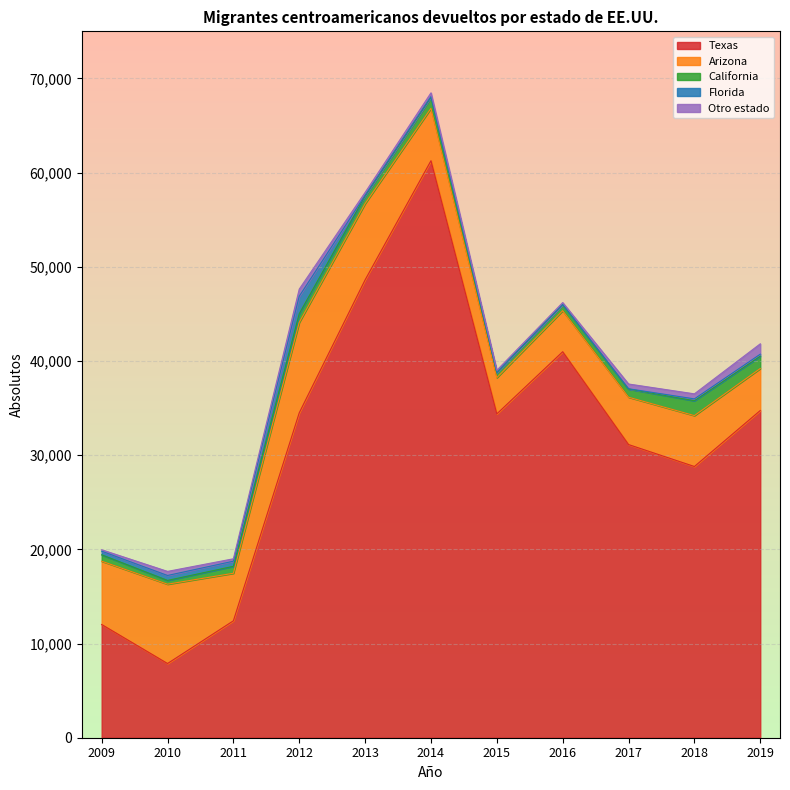

Reading right to left, list all the values displayed in this chart.

Texas: 34739.9	28796.0	31126.8	40983.1	34382.0	61262.0	48612.0	34499.0	12413.3	7879.0	12020.7
Arizona: 4461.9	5406.0	5026.8	4361.2	3850.0	5563.0	8095.0	9600.0	5048.4	8422.3	6721.1
California: 1308.1	1576.0	865.8	648.3	536.0	1186.0	814.0	923.0	738.2	400.5	678.9
Florida: 211.8	197.0	31.1	8.0	24.0	53.0	59.0	1854.0	543.4	524.2	383.8
Otro estado: 1099.8	536.0	505.2	201.9	219.0	405.0	318.0	755.0	255.0	433.2	151.1